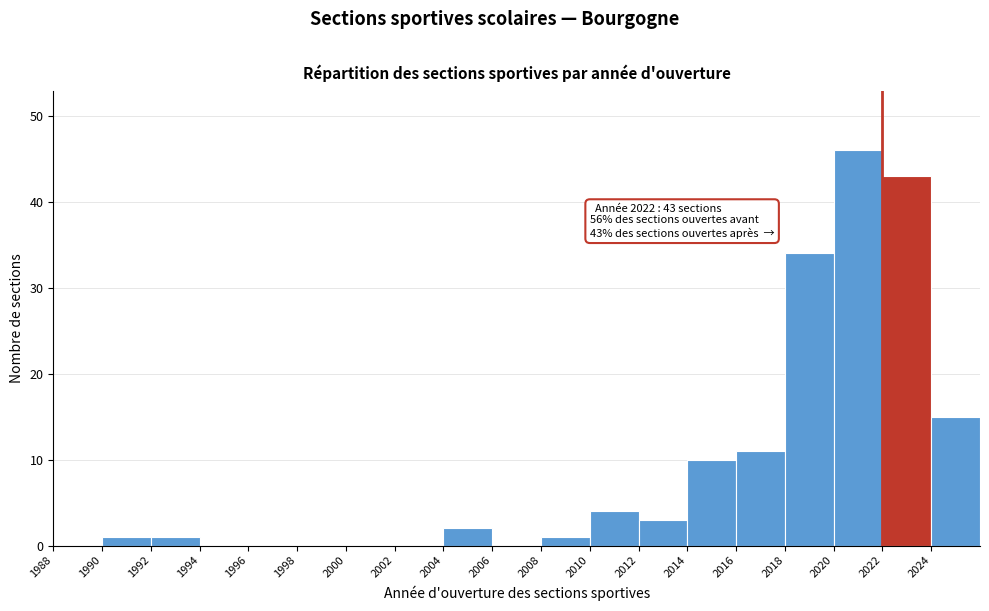

Which range on the x-axis has the tallest bar?

2020 to 2022